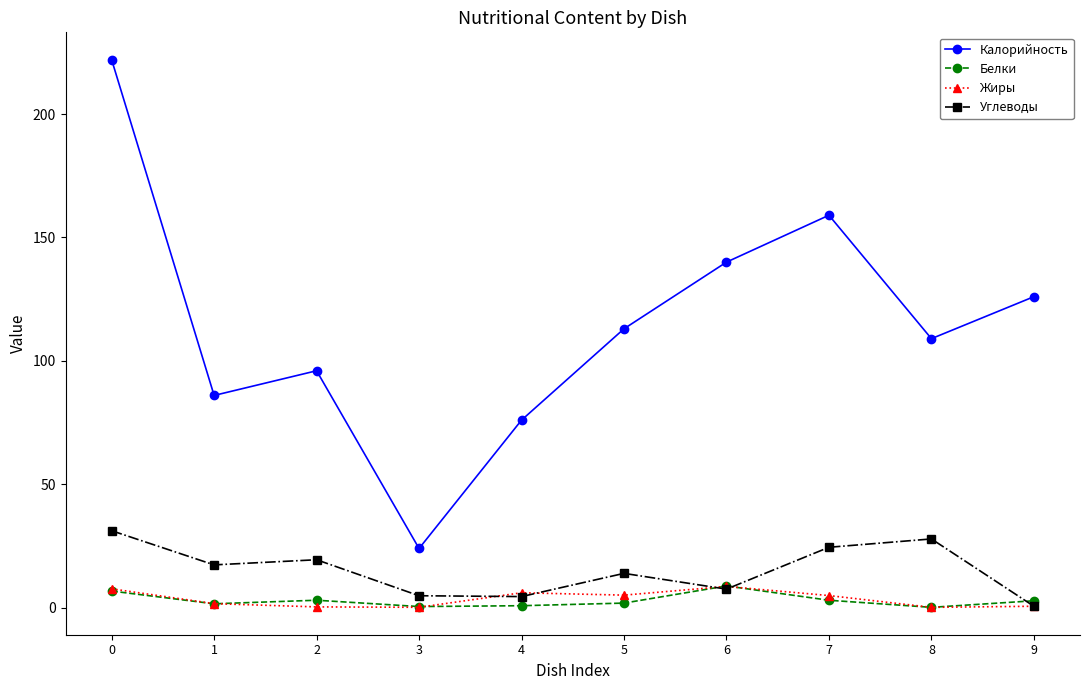

How many lines are shown in the chart?

4